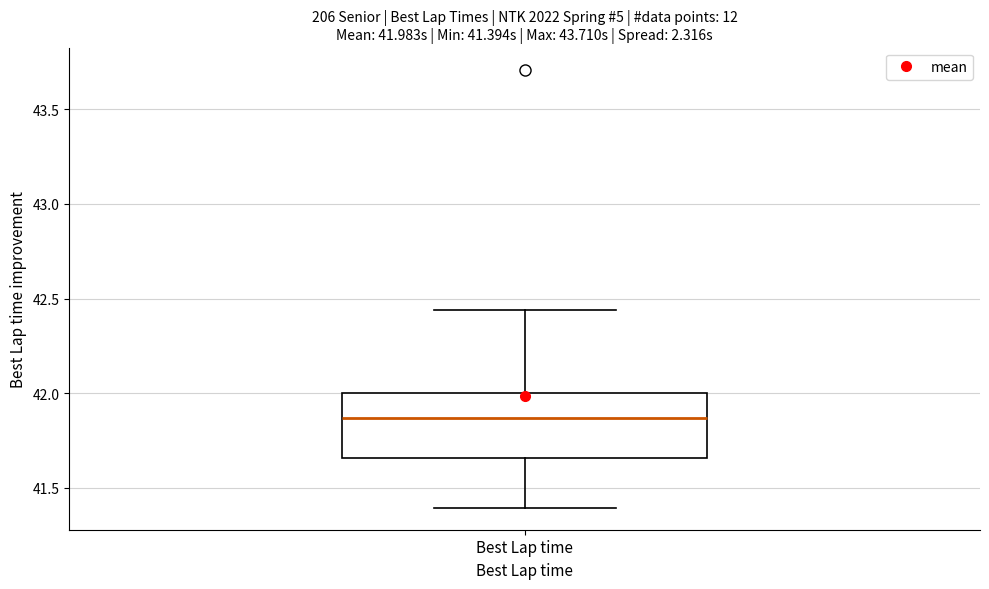

Transcribe this box plot: give where the median line is, the range the box spans, and where the two whiskers end, as read against the y-axis. The values are not printed on the chart, so give them approximately, as read against the axis.

median 41.85, box 41.65 to 42.00, whiskers 41.40 to 42.45